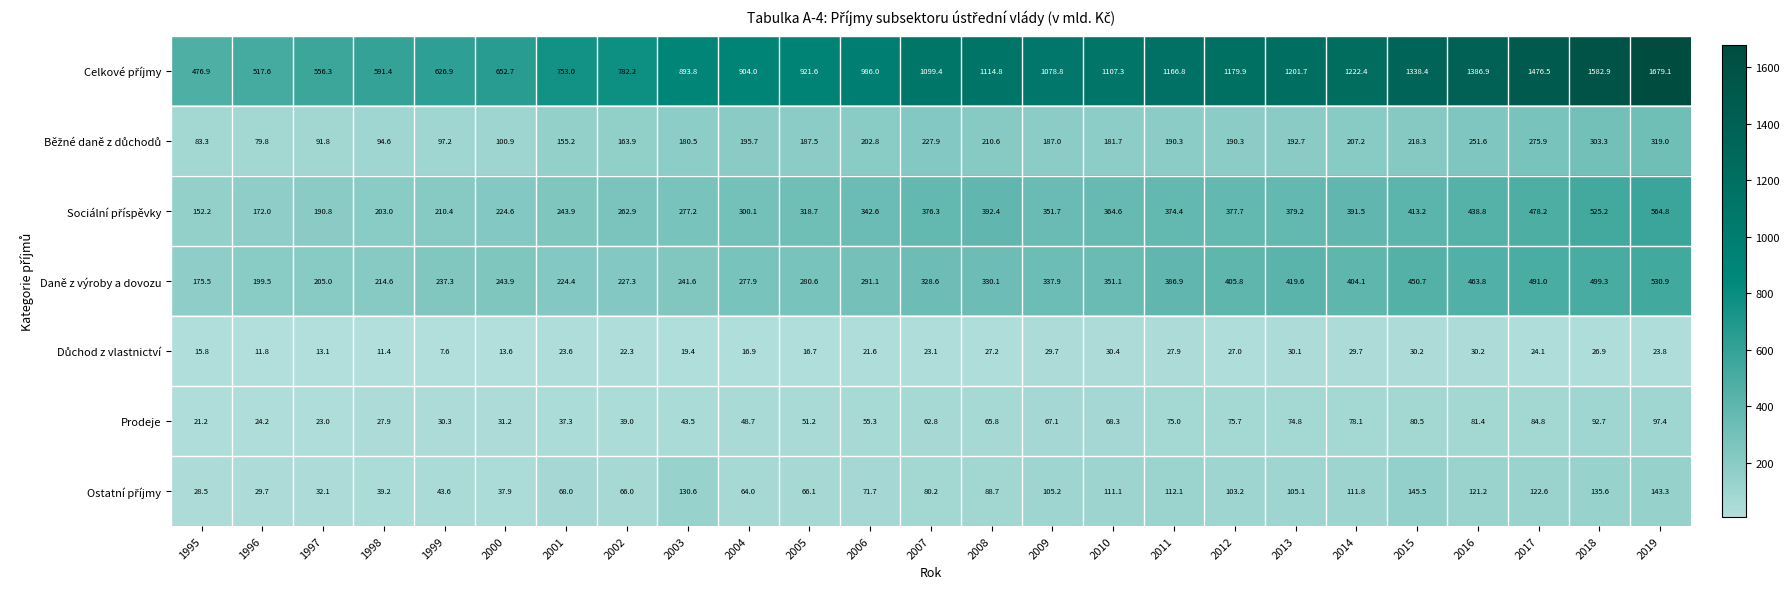

At how many categories does at least one series exceed 935?

14